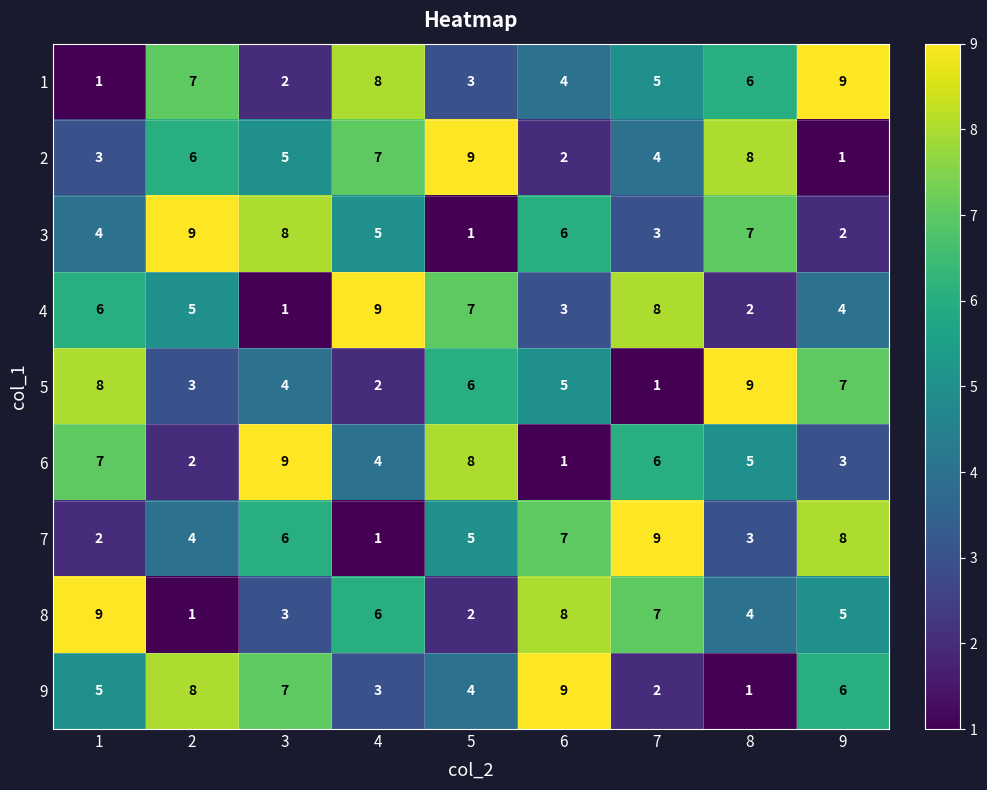

At how many categories does at least one series exceed 7?

9